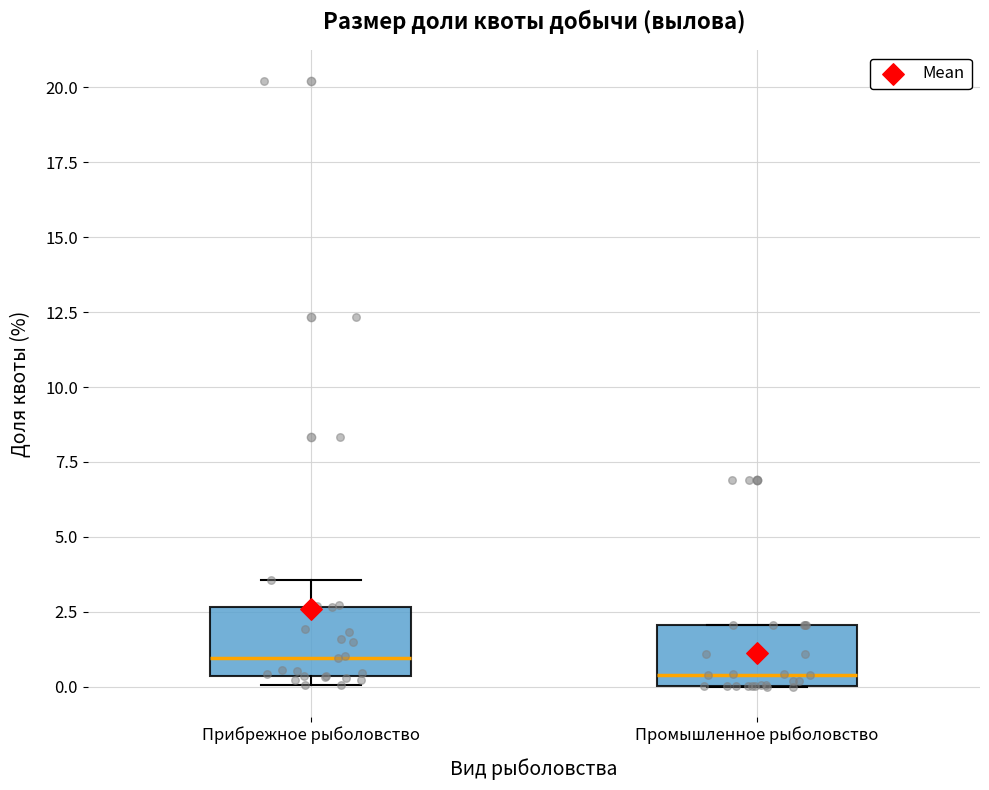

Reading left to right, read every box against the y-axis: the position of its median line, the range the box covers, and the ends of its whiskers. The values are not printed on the chart, so give them approximately, as read against the axis.

Прибрежное рыболовство: median 1.0, box 0.5 to 2.5, whiskers 0.0 to 3.5
Промышленное рыболовство: median 0.5, box 0.0 to 2.0, whiskers 0.0 to 2.0